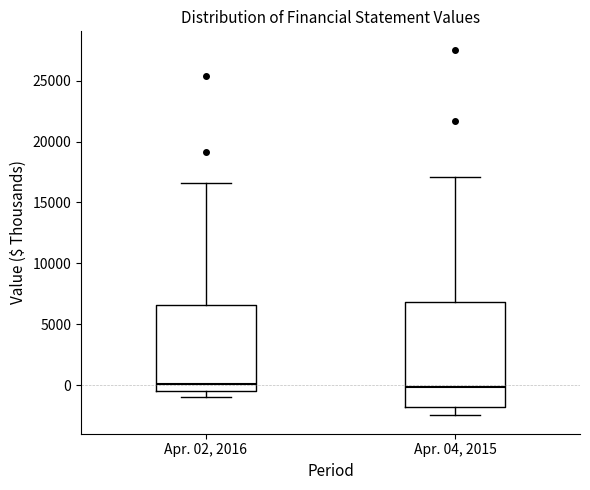

Where does the lower whisker of the box for Apr. 04, 2015 end on the y-axis? The values are not printed on the chart, so give them approximately, as read against the axis.

-2500